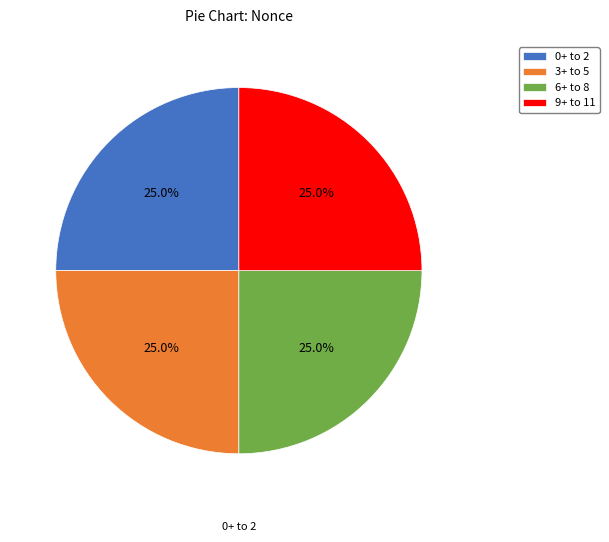

Is there any slice that represents more than half of the pie?

No